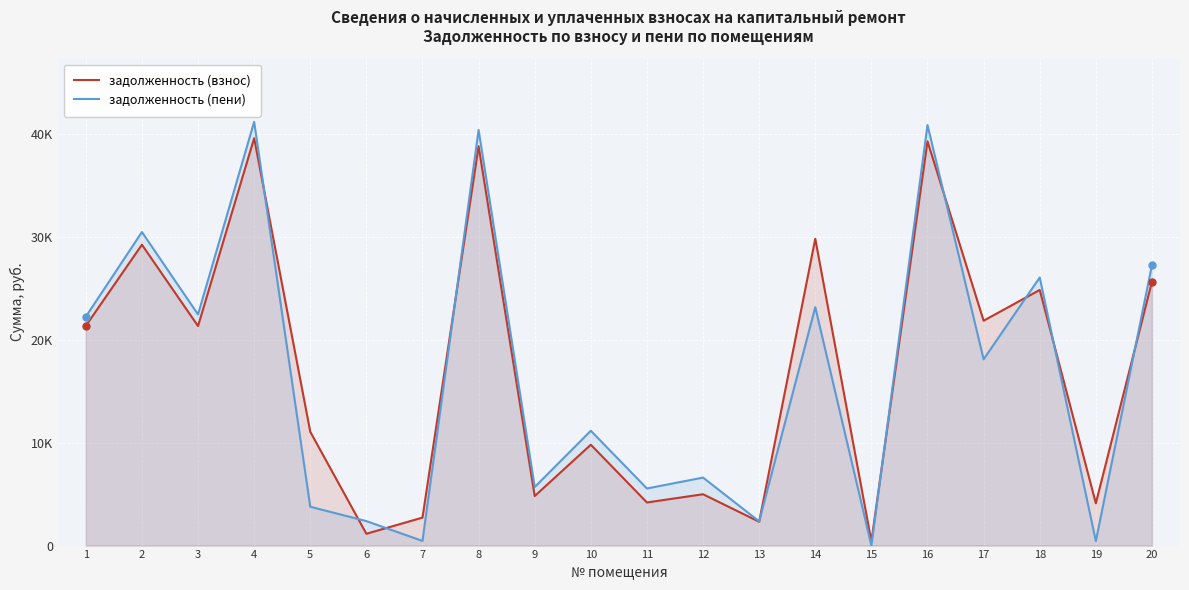

True or false: задолженность (пени) has a value of 23164.5 at 14.

True